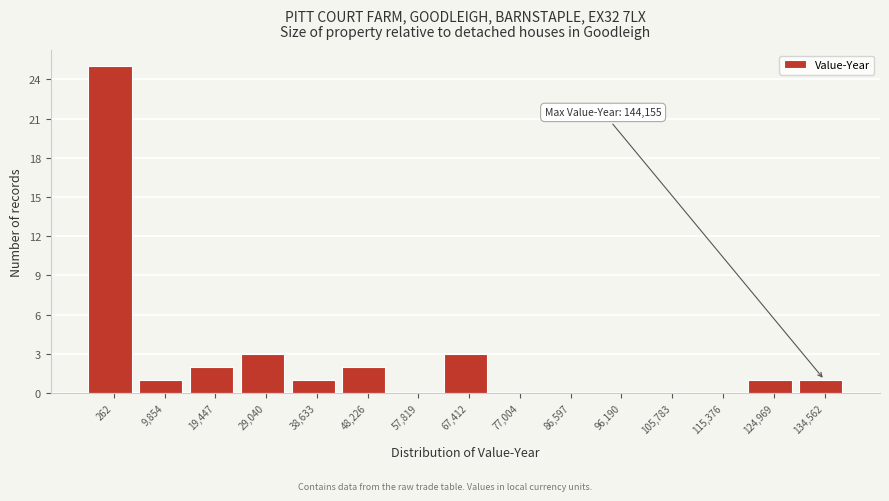

Reading right to left, list all the values displayed in this chart.

134,562=1	124,969=1	115,376=0	105,783=0	96,190=0	86,597=0	77,004=0	67,412=3	57,819=0	48,226=2	38,633=1	29,040=3	19,447=2	9,854=1	262=25